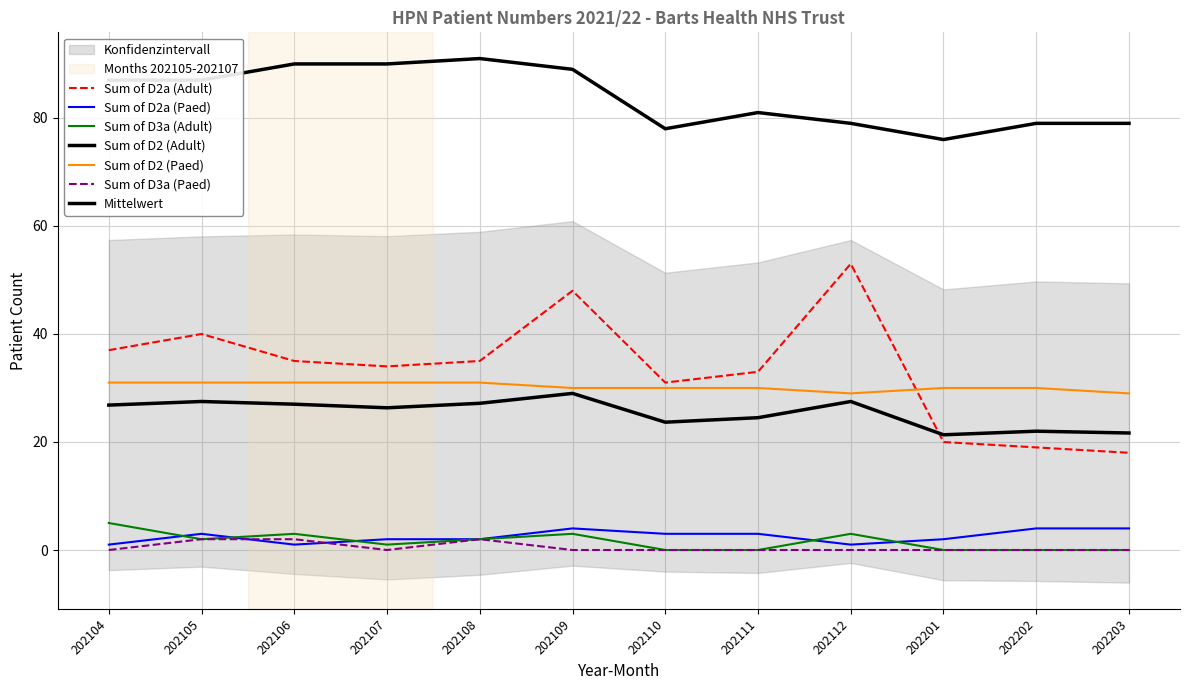

How many values in Sum of D3a (Adult) are above zero?

7